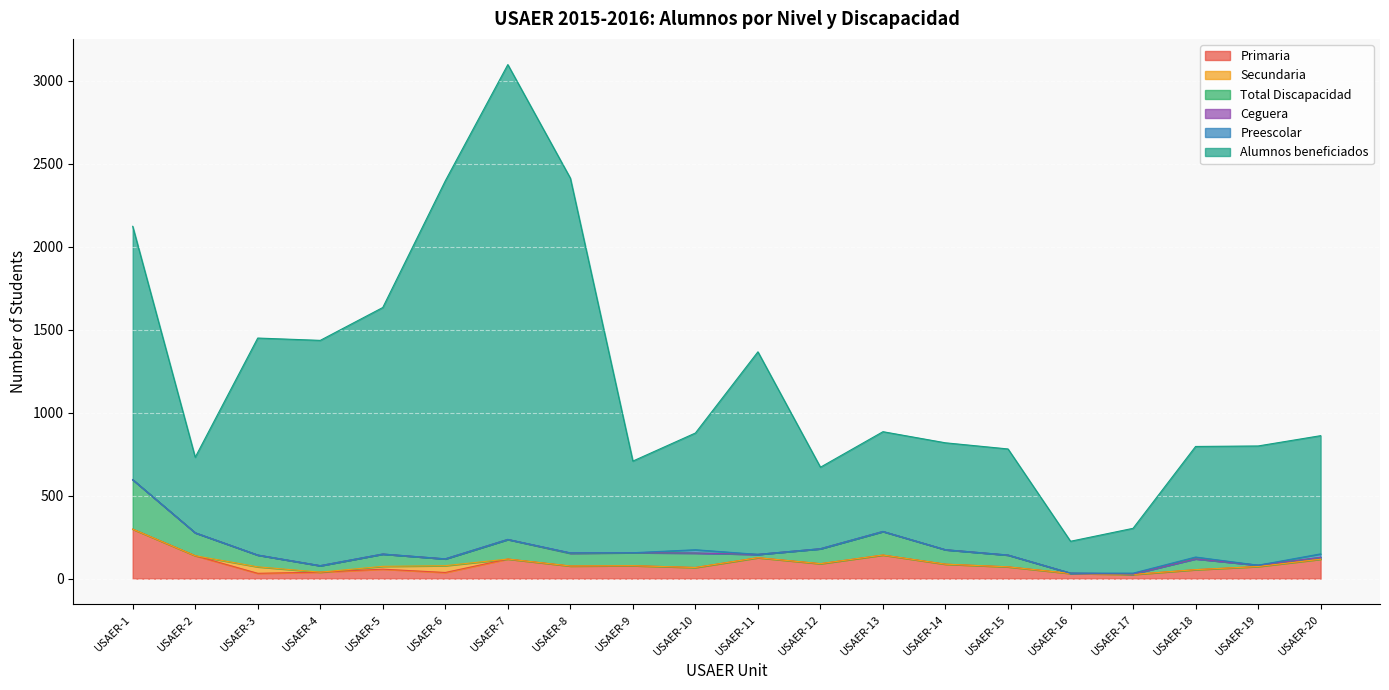

The Secundaria series shows 19 at USAER-2. True or false?

False